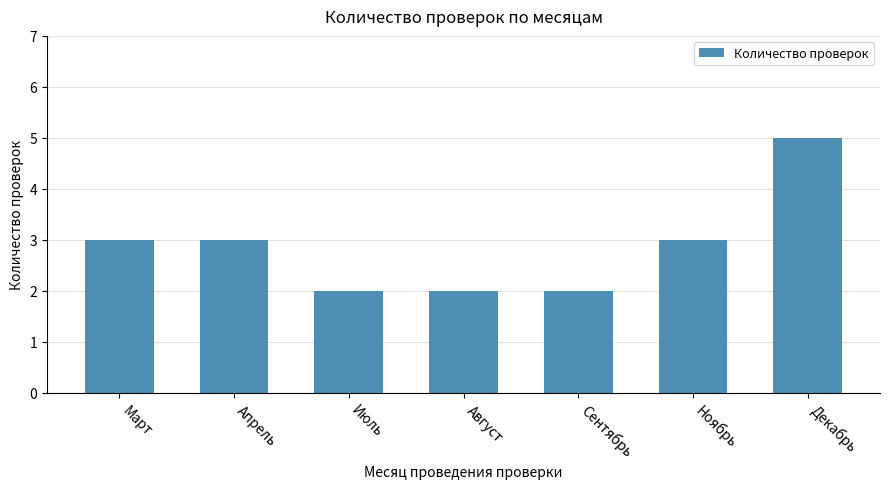

What is the smallest value displayed?

2